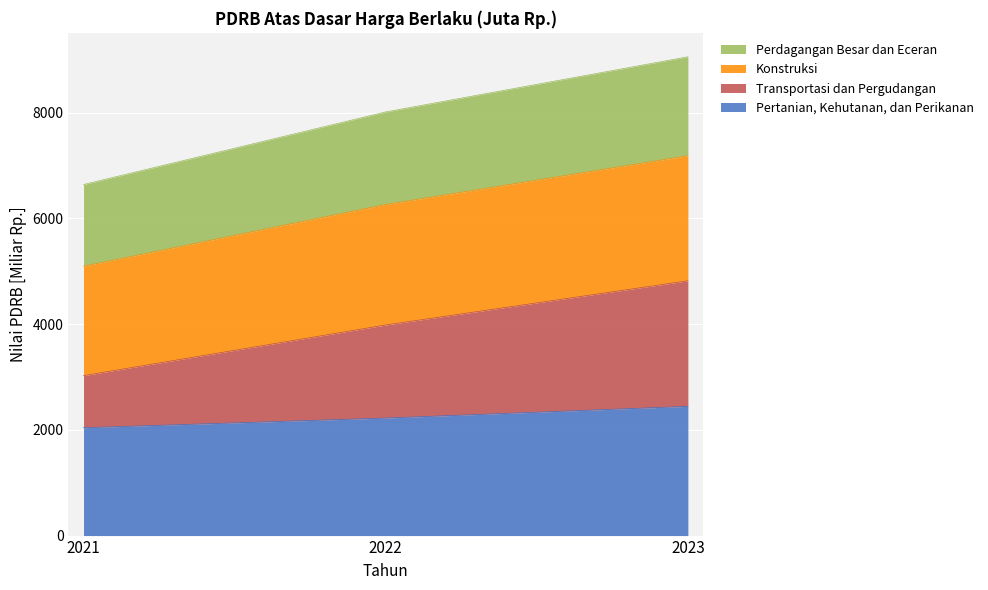

Which series has the largest total across all categories?

Konstruksi